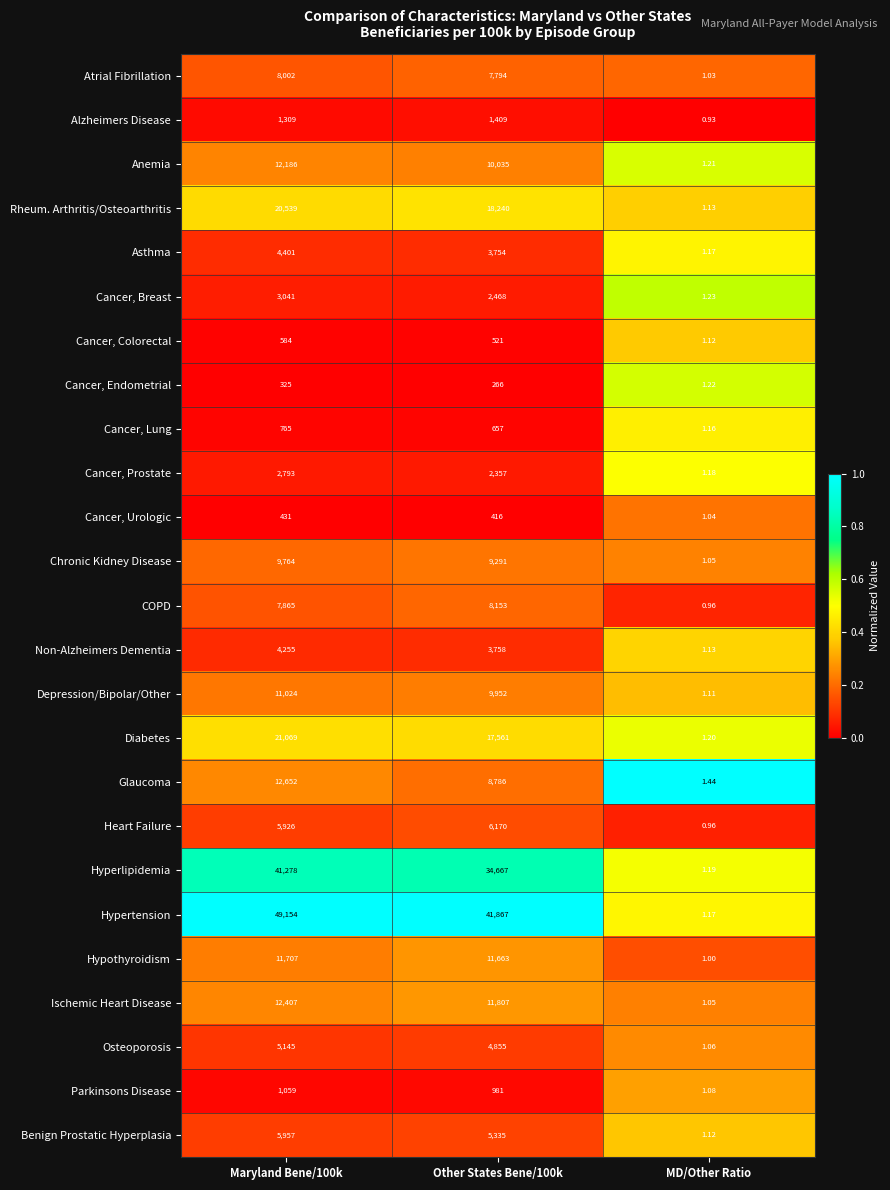

Which category has the highest value across all series?

Maryland Bene/100k